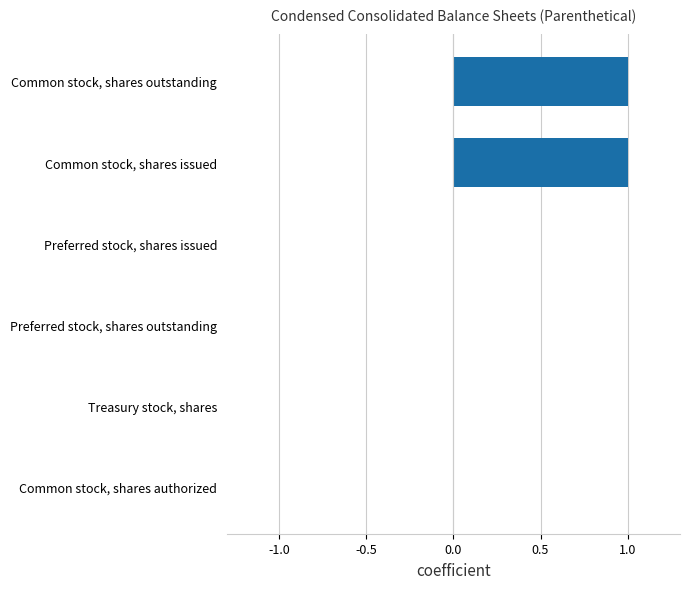

The value at Preferred stock, shares outstanding is -1. True or false?

False